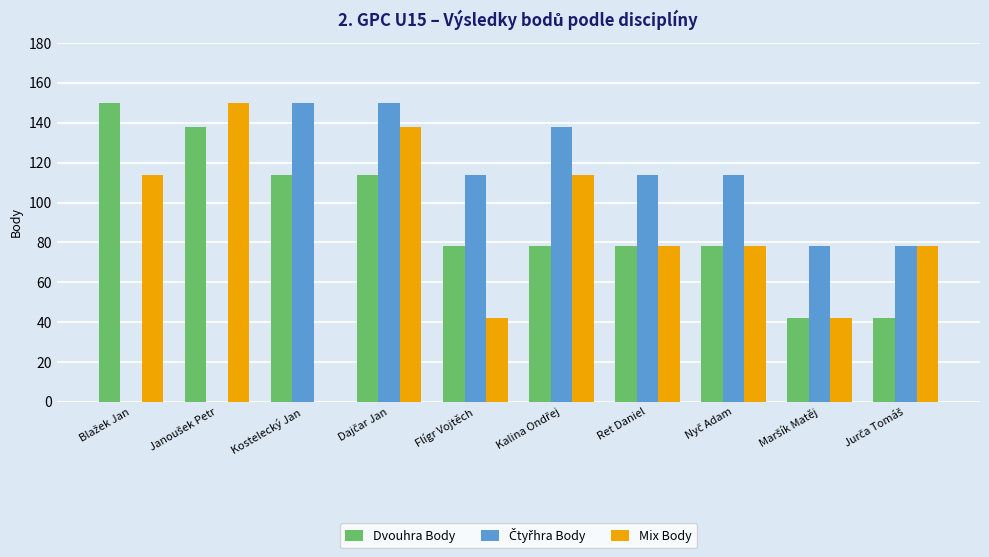

What is the maximum value for Dvouhra Body?

150